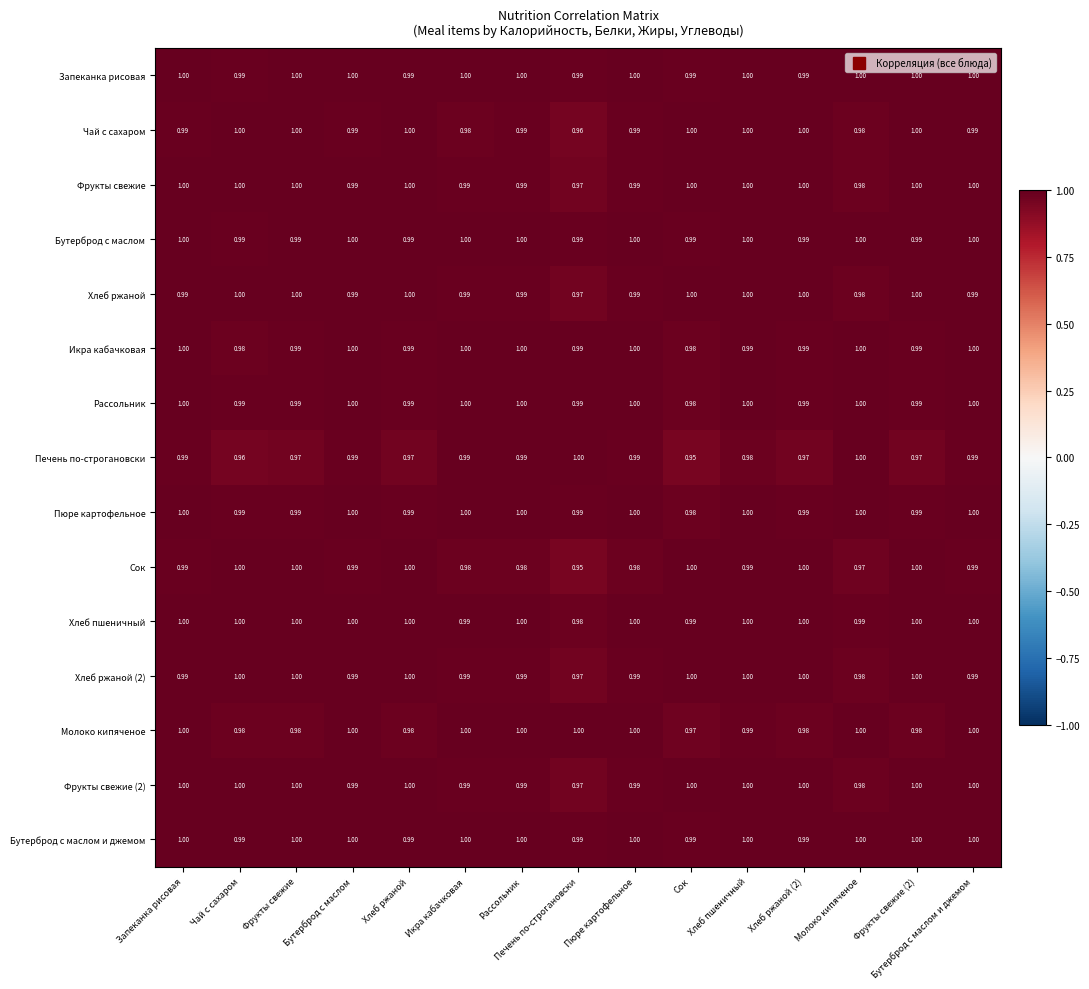

Where is Фрукты свежие nearest to the value 0?

Печень по-строгановски